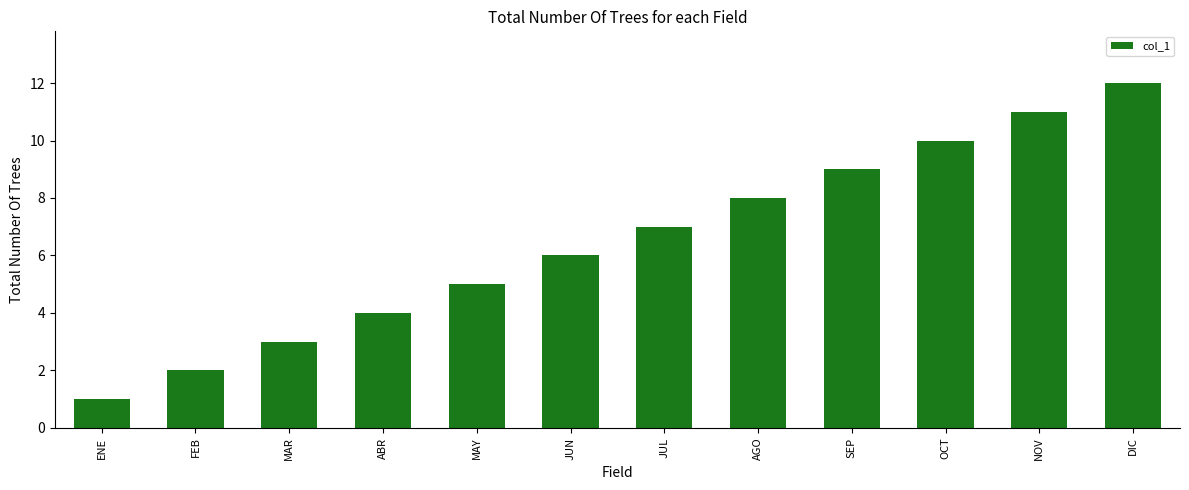

The chart shows a value of 6 at JUN. True or false?

True